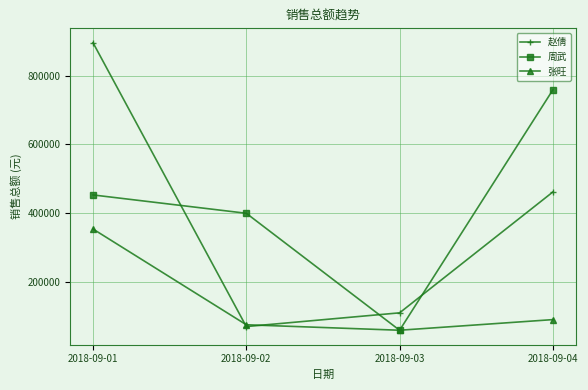

What is the value of the 赵倩 point at the 2nd from the left?

68742